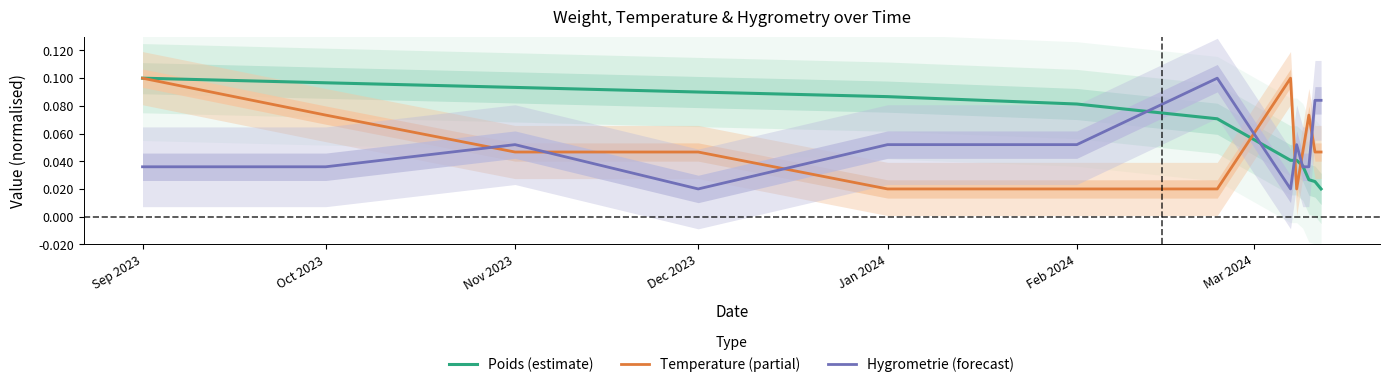

How many series are shown in this chart?

3